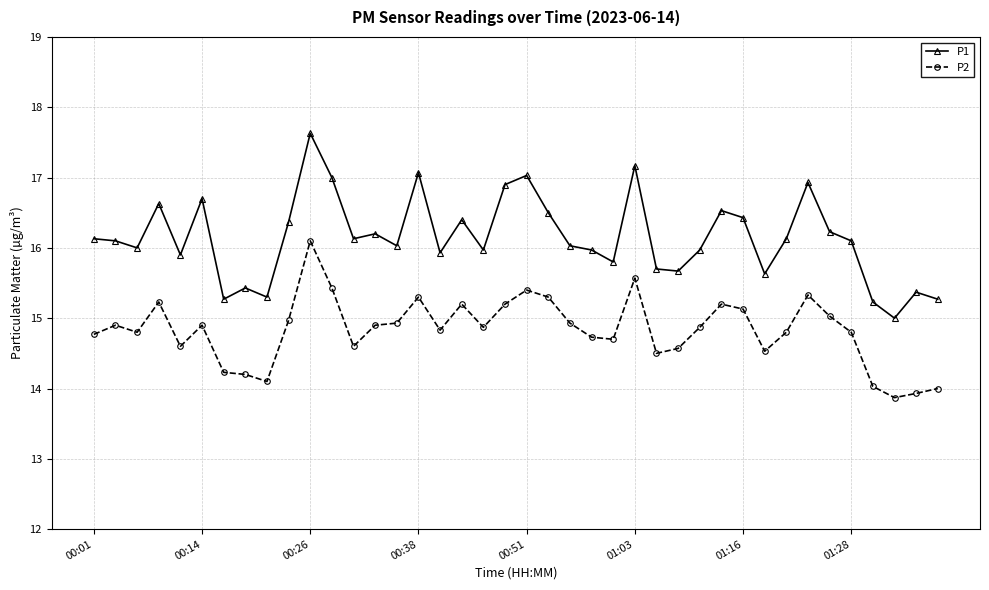

Which series has the largest range (max minus min)?

P1